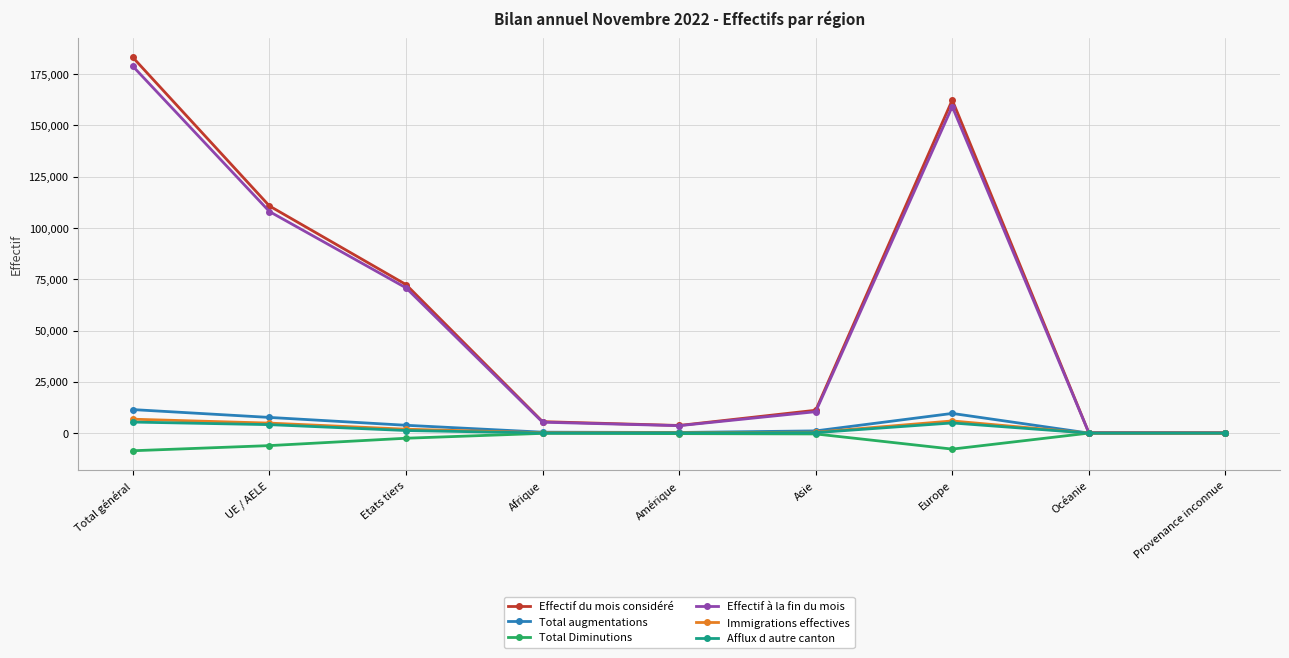

True or false: Afflux d autre canton has more than 0 interior local peaks.

True